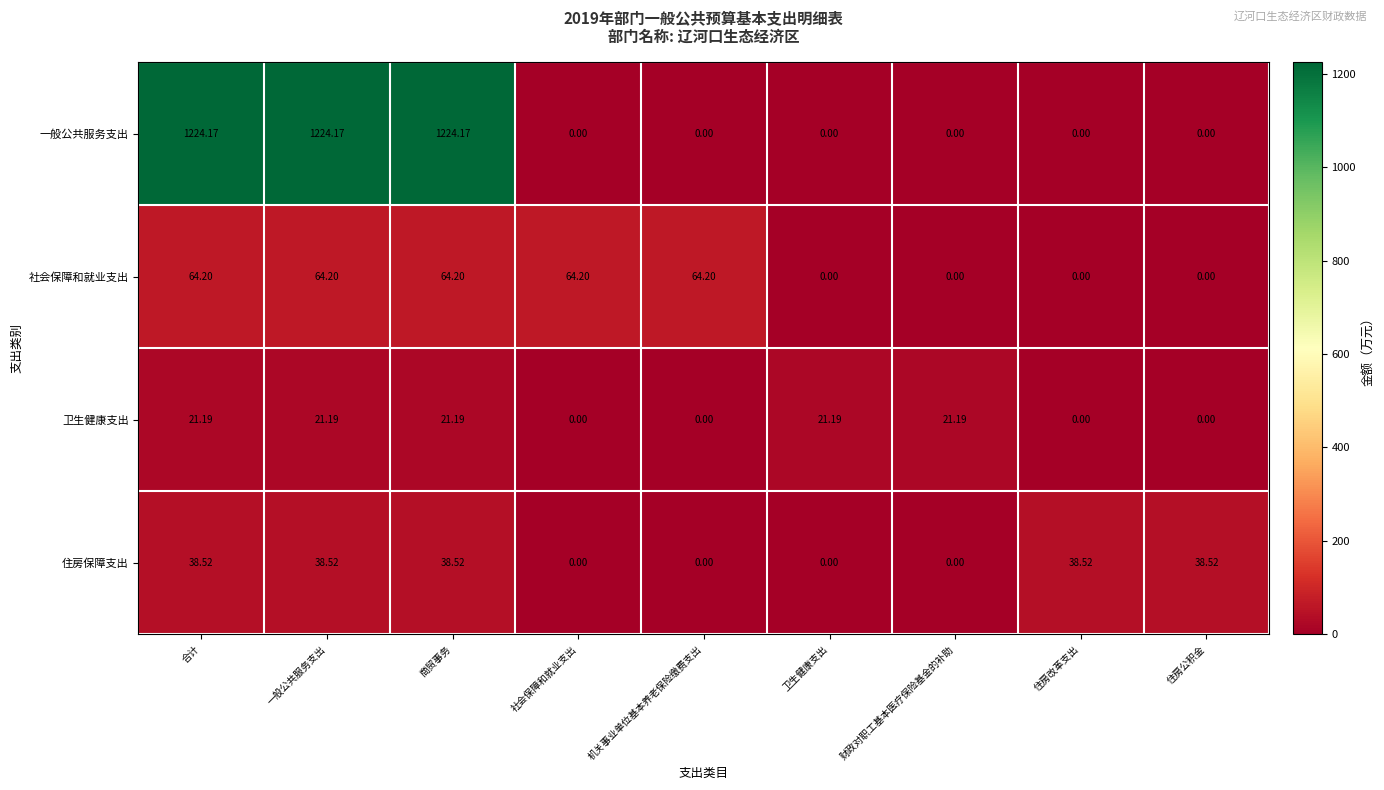

How many series are shown in this chart?

4